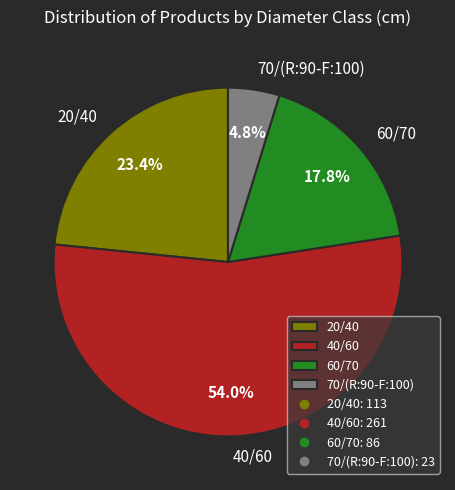

Which slice is the smallest?

70/(R:90-F:100)